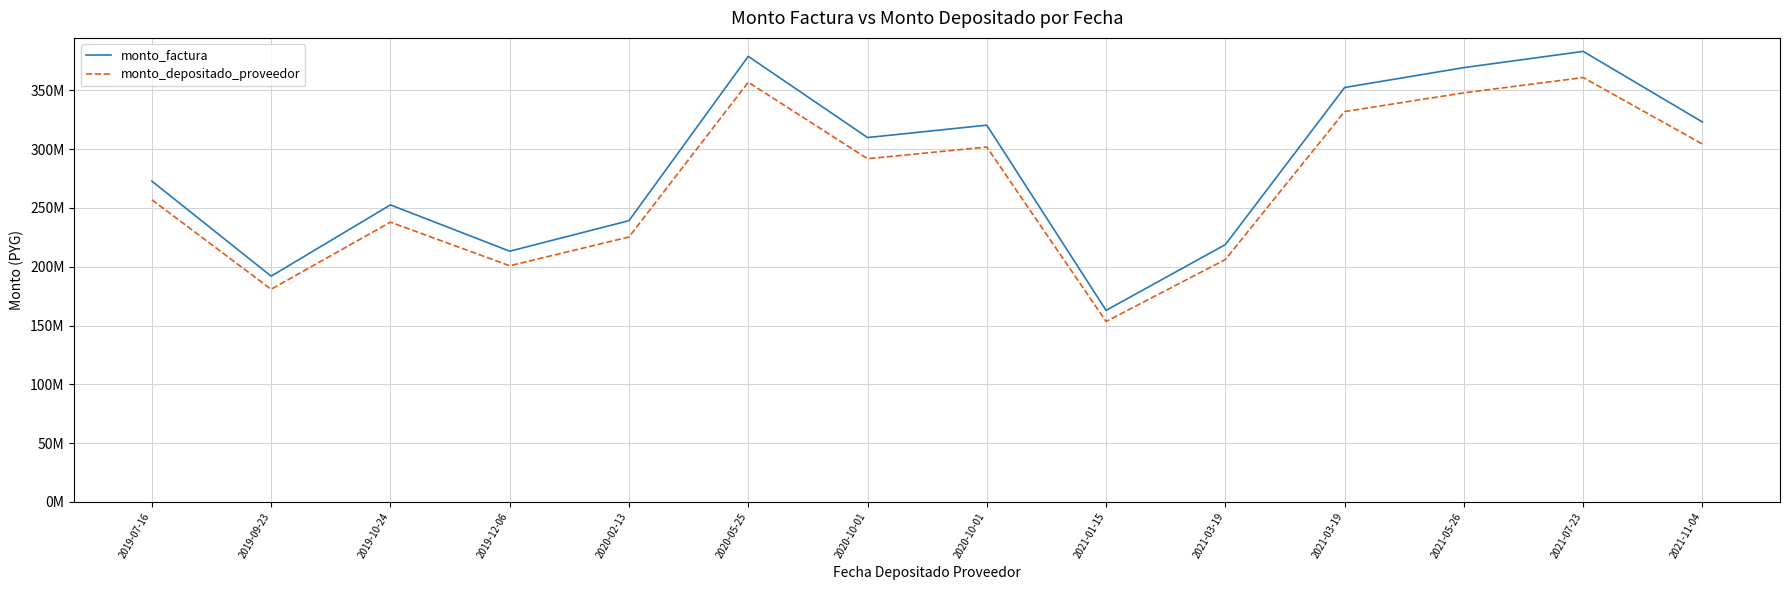

Does the chart have visible grid lines?

Yes